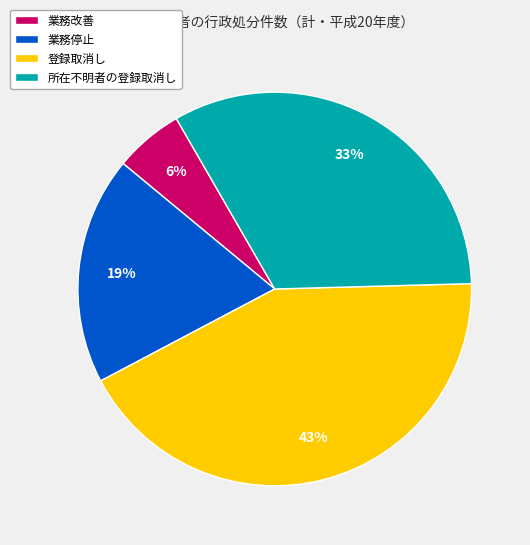

Is the sum of 業務停止 and 所在不明者の登録取消し greater than half?

Yes